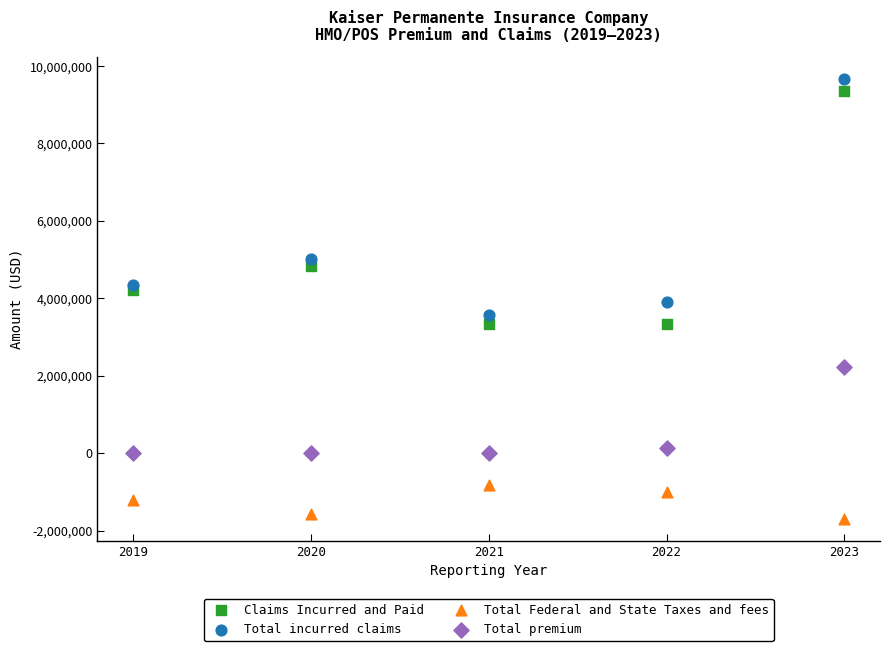

Which series reaches the maximum Y coordinate?

Total incurred claims